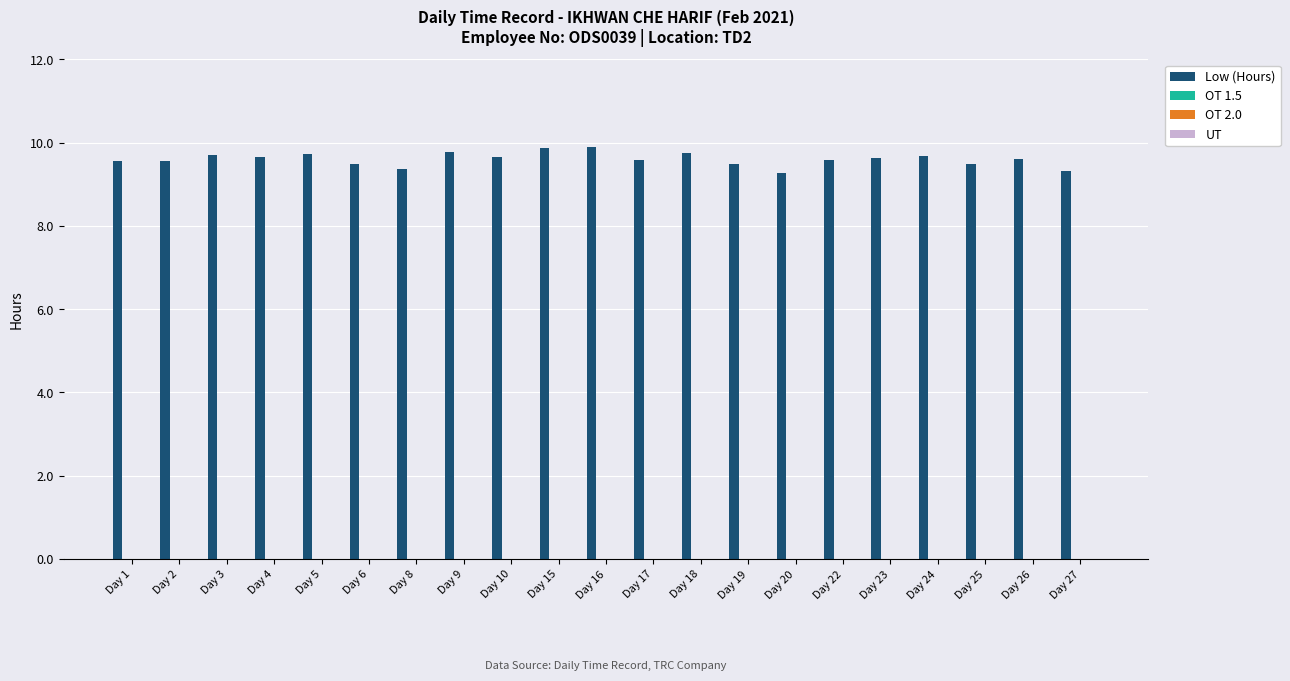

What is the difference between the maximum and minimum values?

0.6